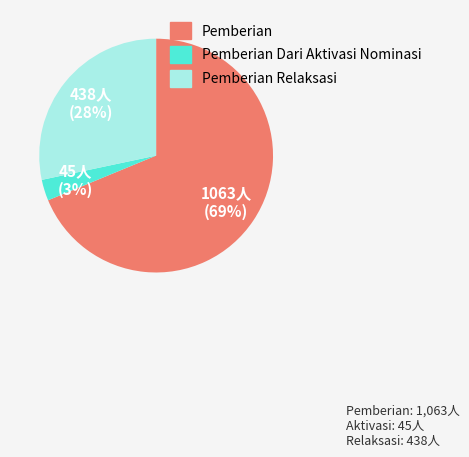

Which has a higher value, Pemberian Dari Aktivasi Nominasi or Pemberian Relaksasi?

Pemberian Relaksasi